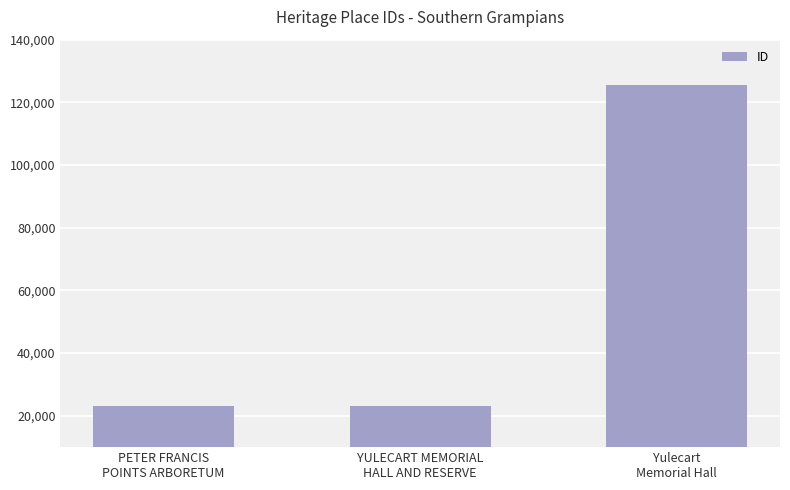

The chart shows a value of 41161 at YULECART MEMORIAL
HALL AND RESERVE. True or false?

False